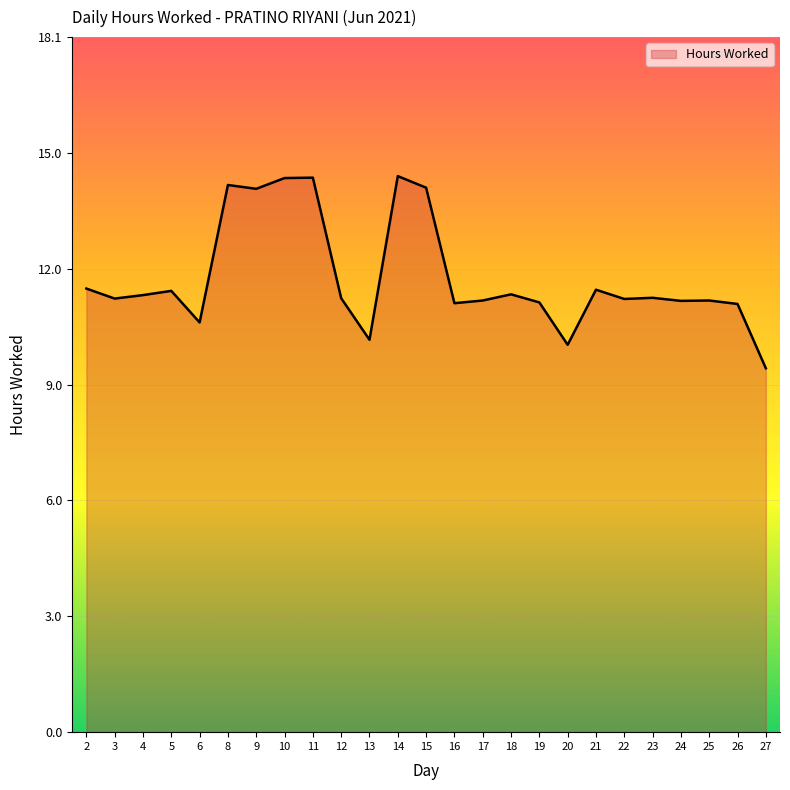

What is the sum of all values?

295.3